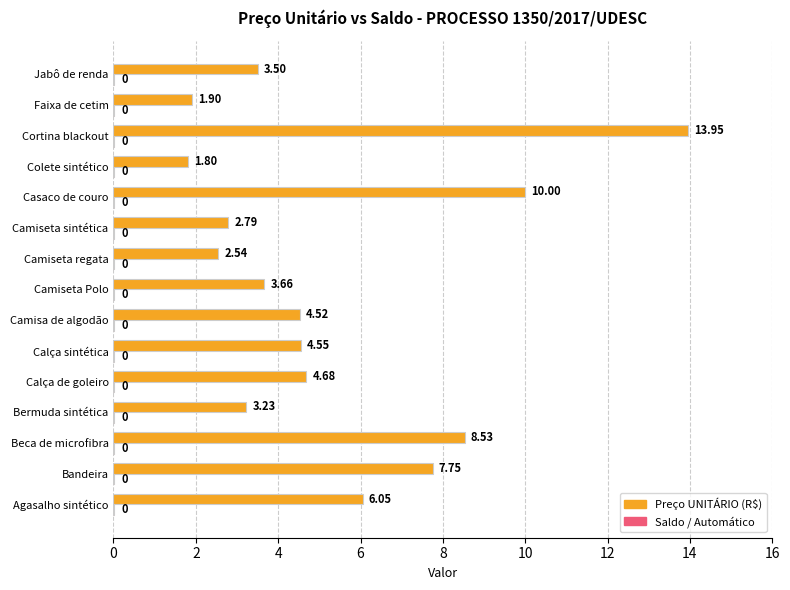

At which label is Preço UNITÁRIO (R$) closest to 7?

Bandeira